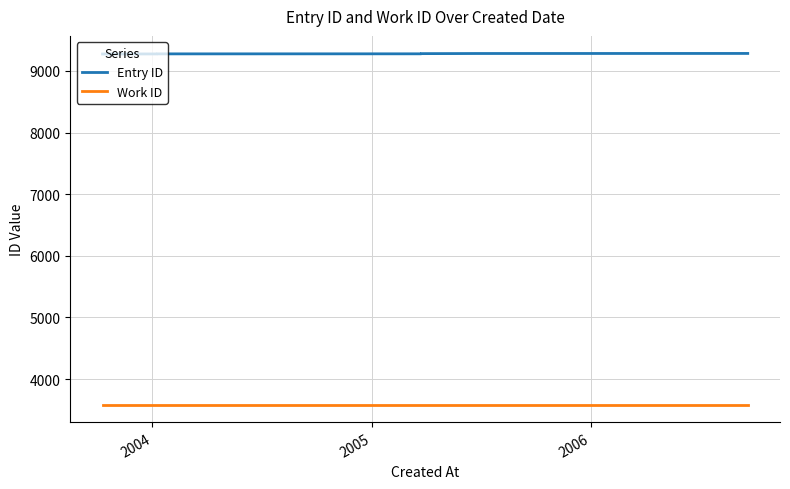

The value of Work ID at 4 is 1550. True or false?

False